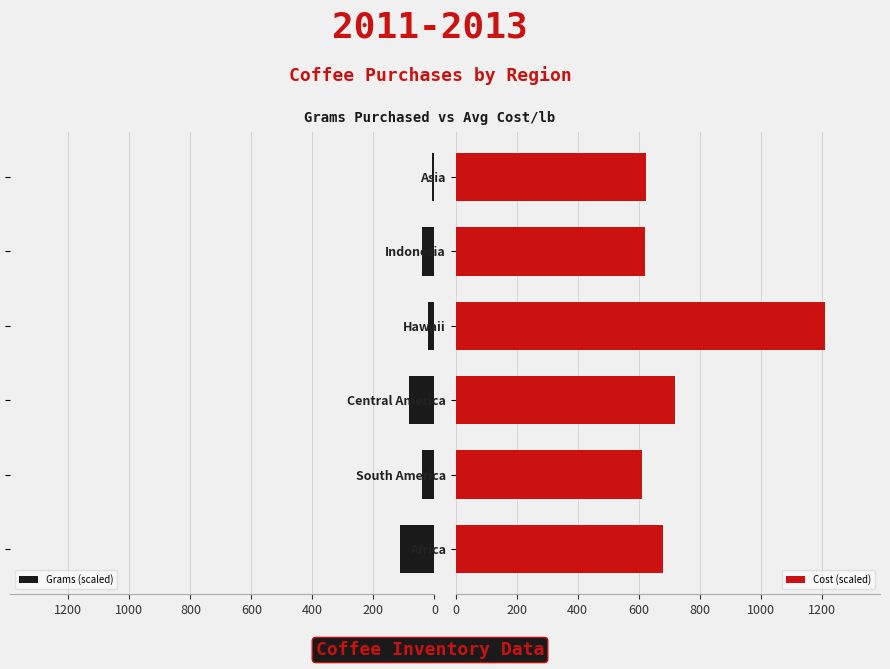

Rank the series by their average value, from lowest to highest.

Grams (scaled), Cost (scaled)